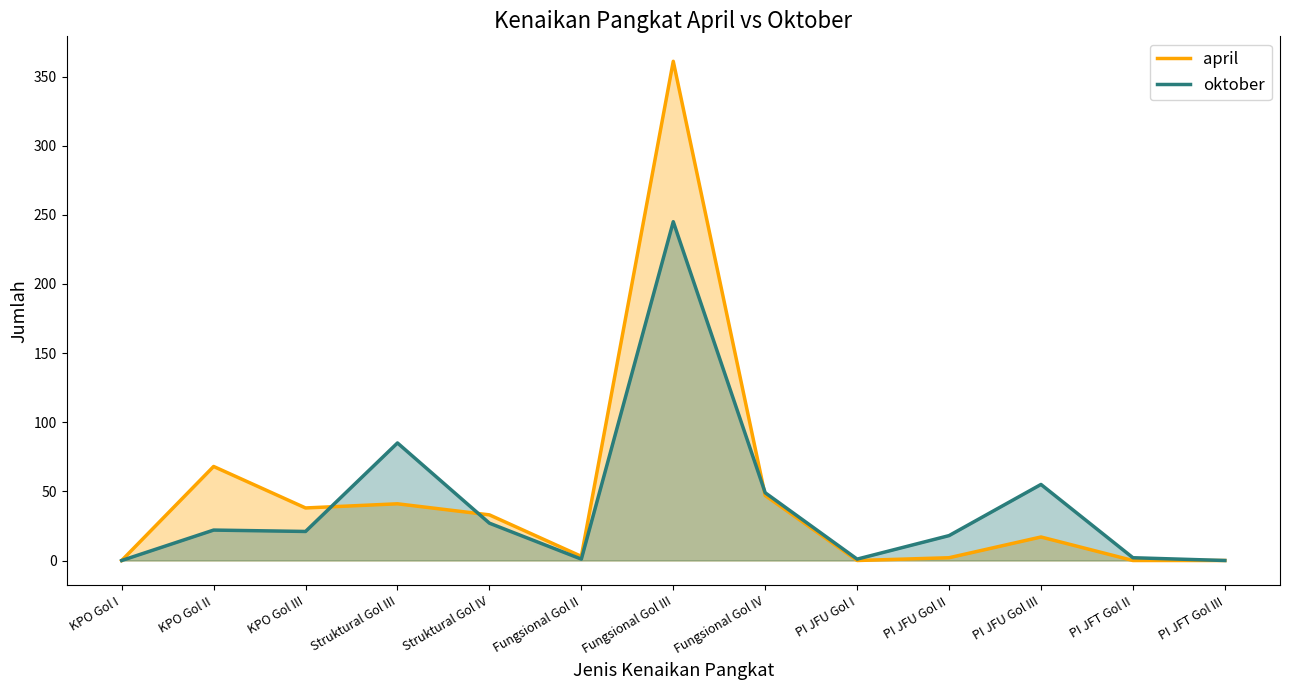

How many interior local peaks does the oktober series have?

4